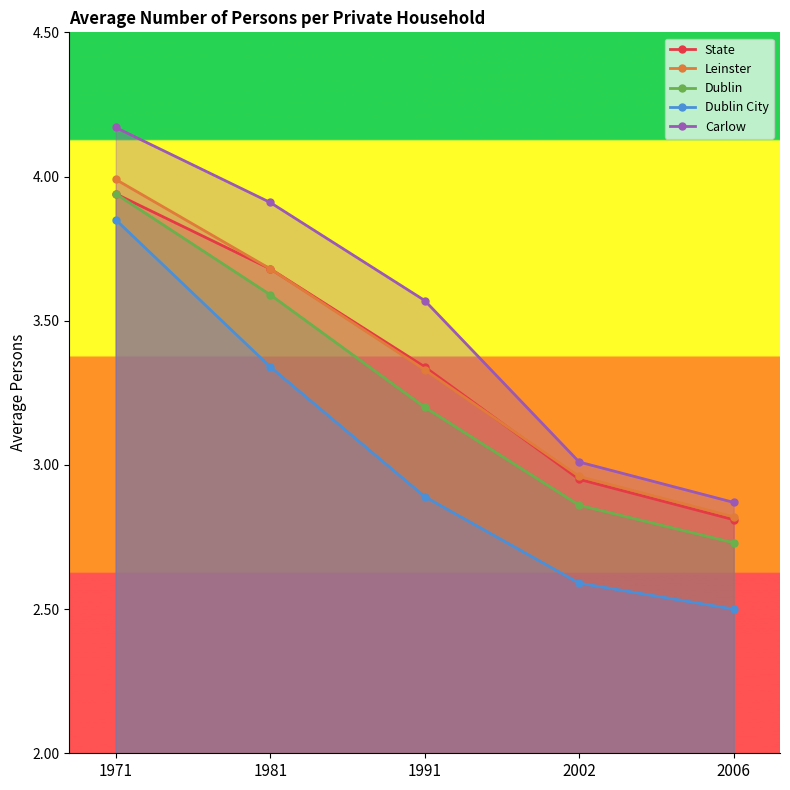

What is the greatest value displayed?

4.2